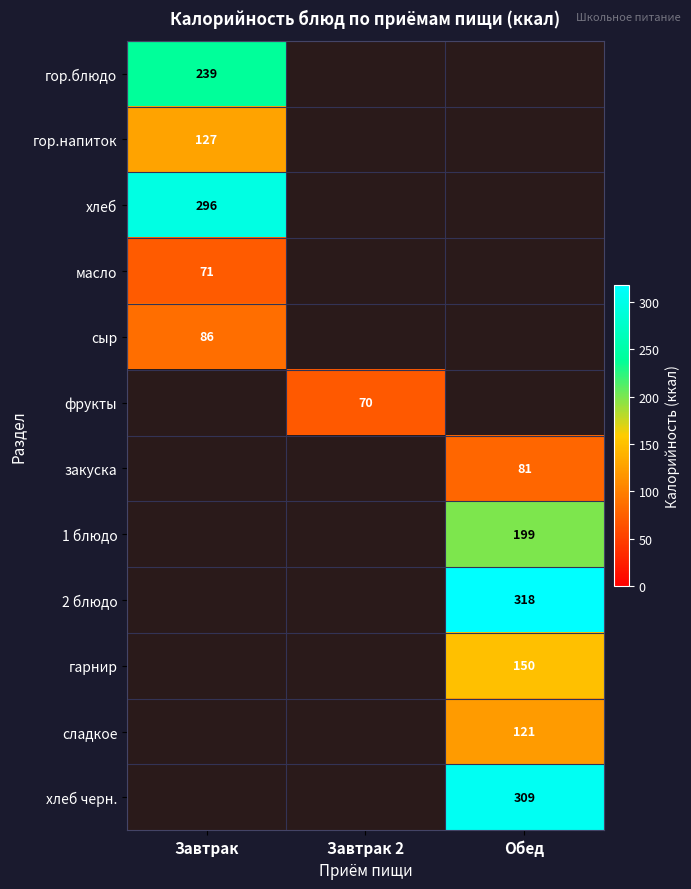

How many series are shown in this chart?

12